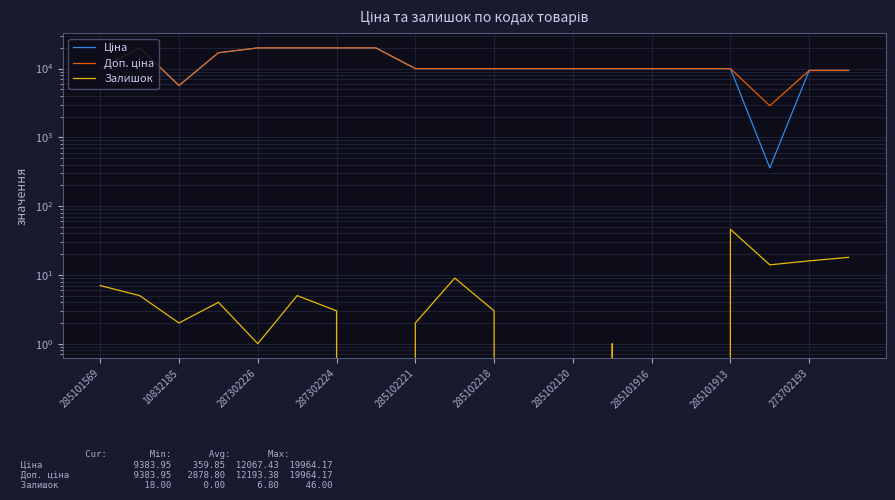

True or false: Ціна has more than 2 interior local peaks.

False